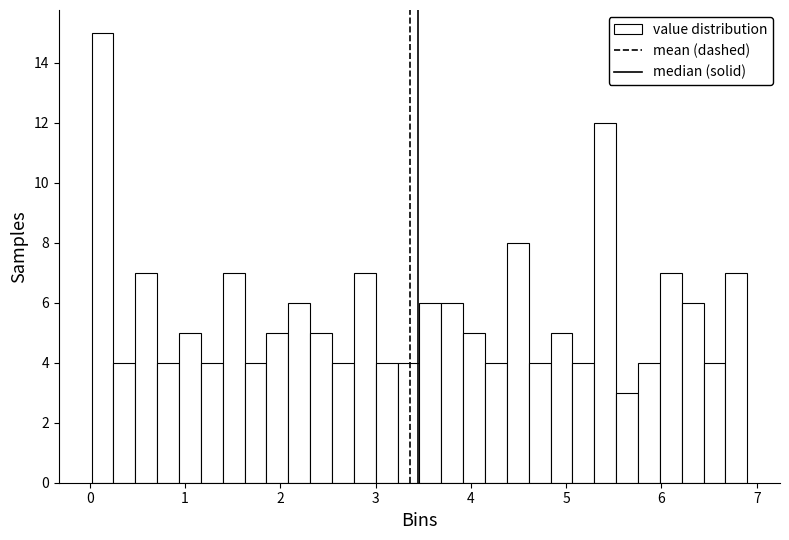

Around what value on the x-axis is the tallest bar? Give the approximate position of its centre, as read against the axis.

0.1